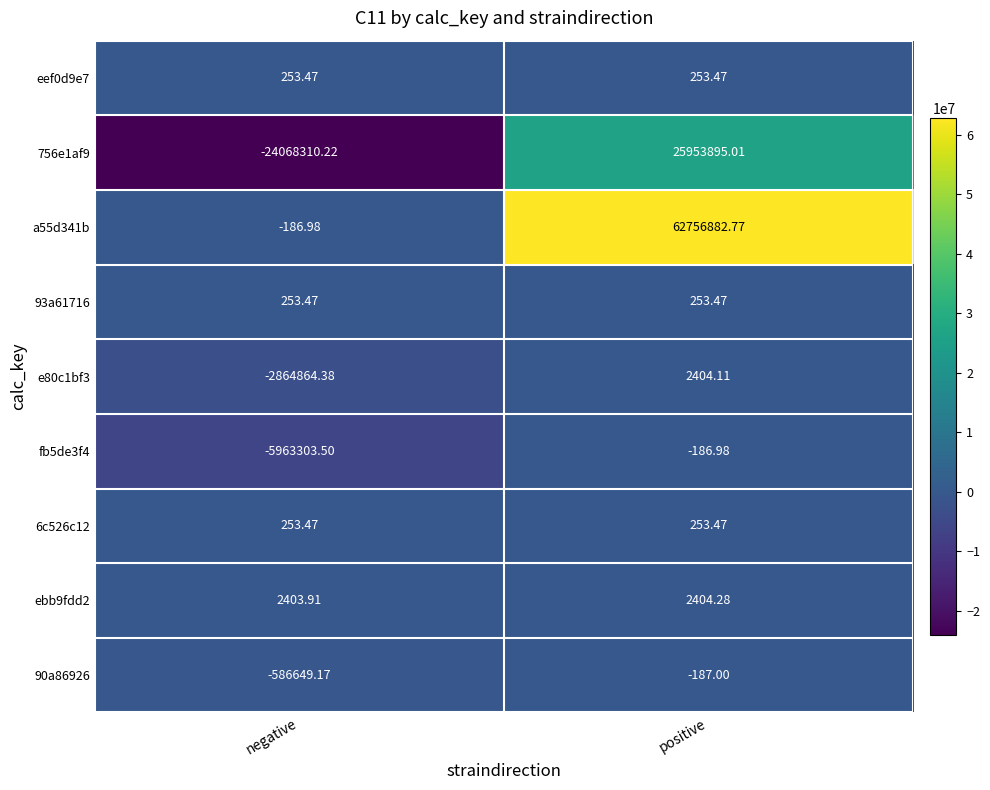

Which label corresponds to the smallest value in the chart?

negative